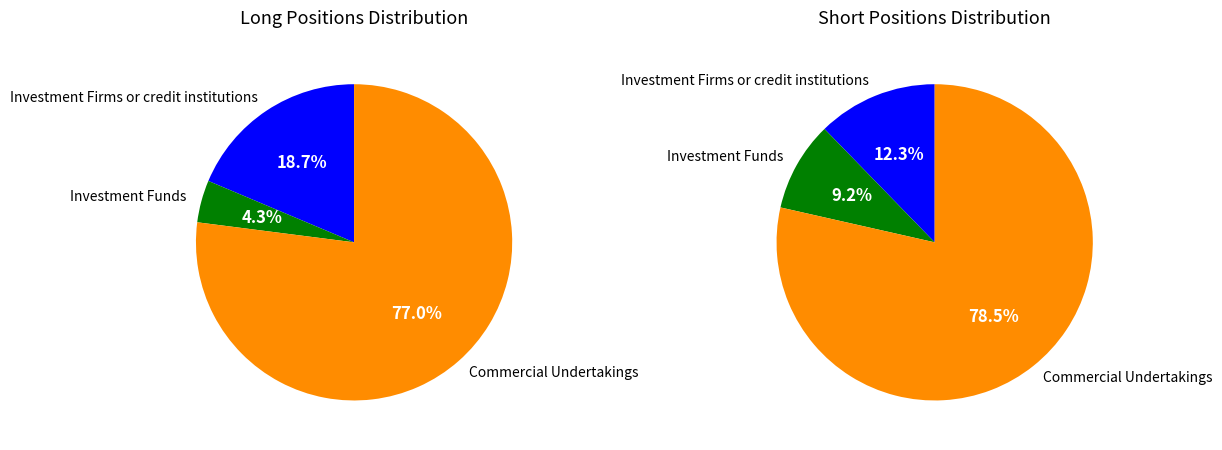

Is it true that Investment Funds is 9% of the pie?

True